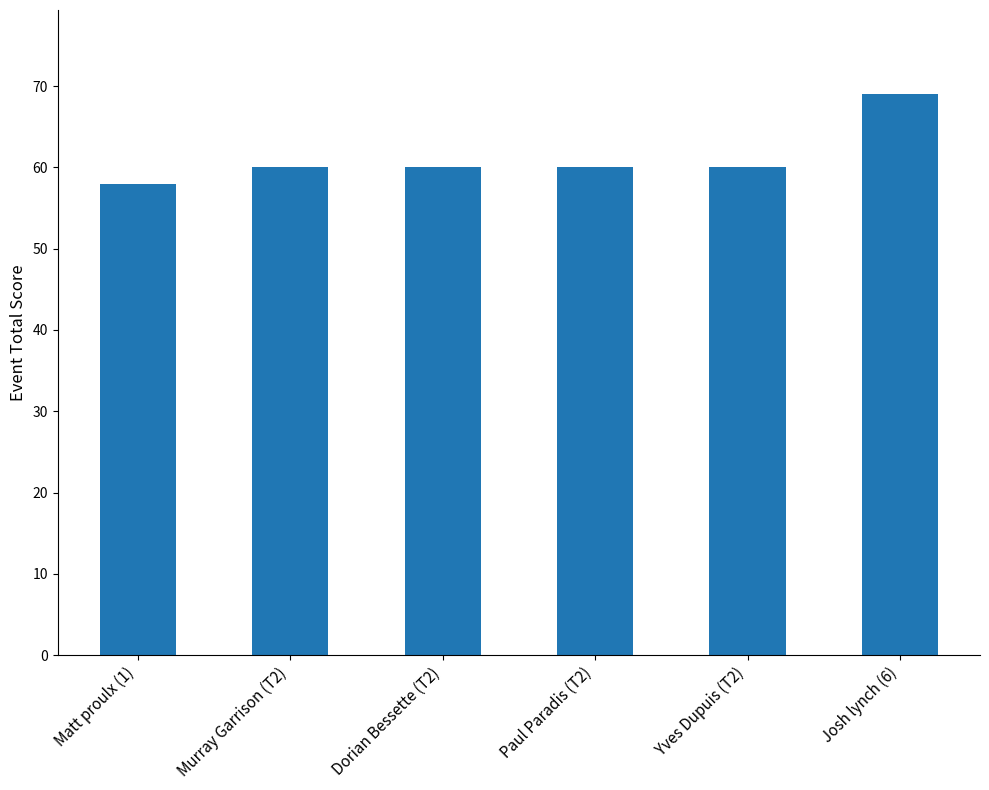

What is the difference between the maximum and minimum values?

11